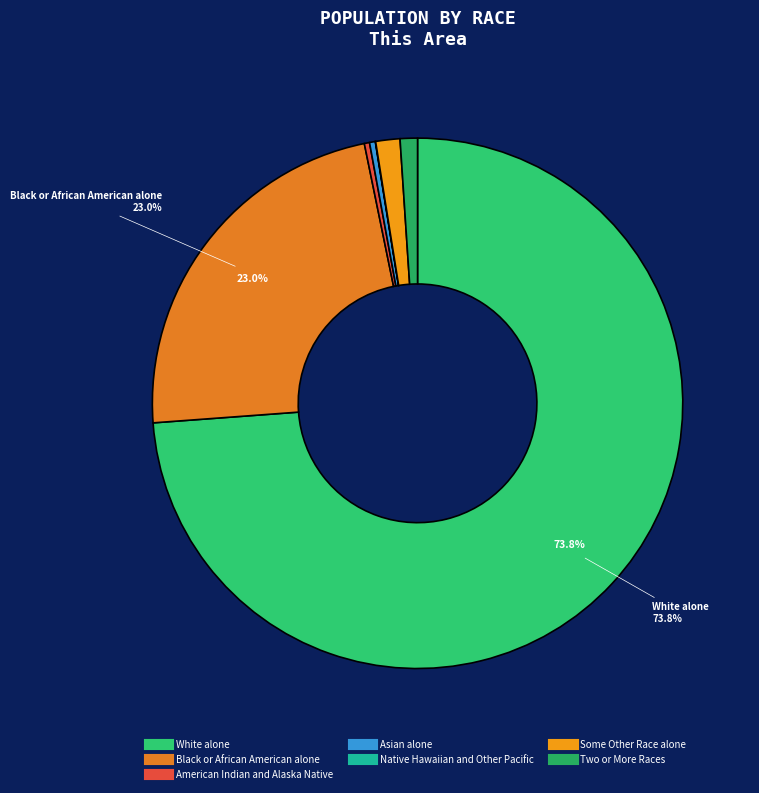

True or false: Black or African American alone accounts for 23% of the total.

True